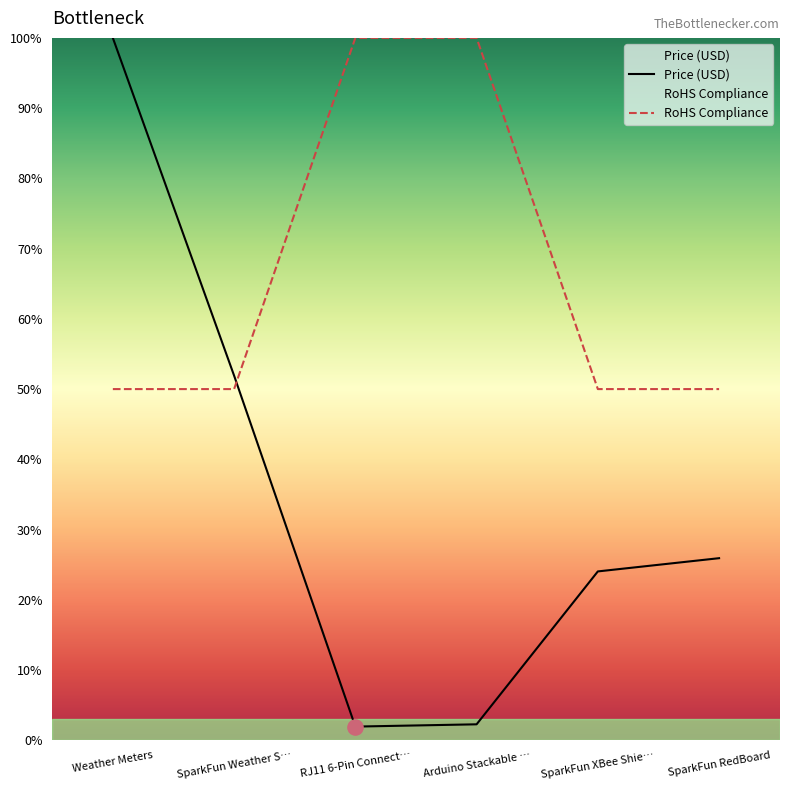

Which series has the largest total across all categories?

RoHS Compliance